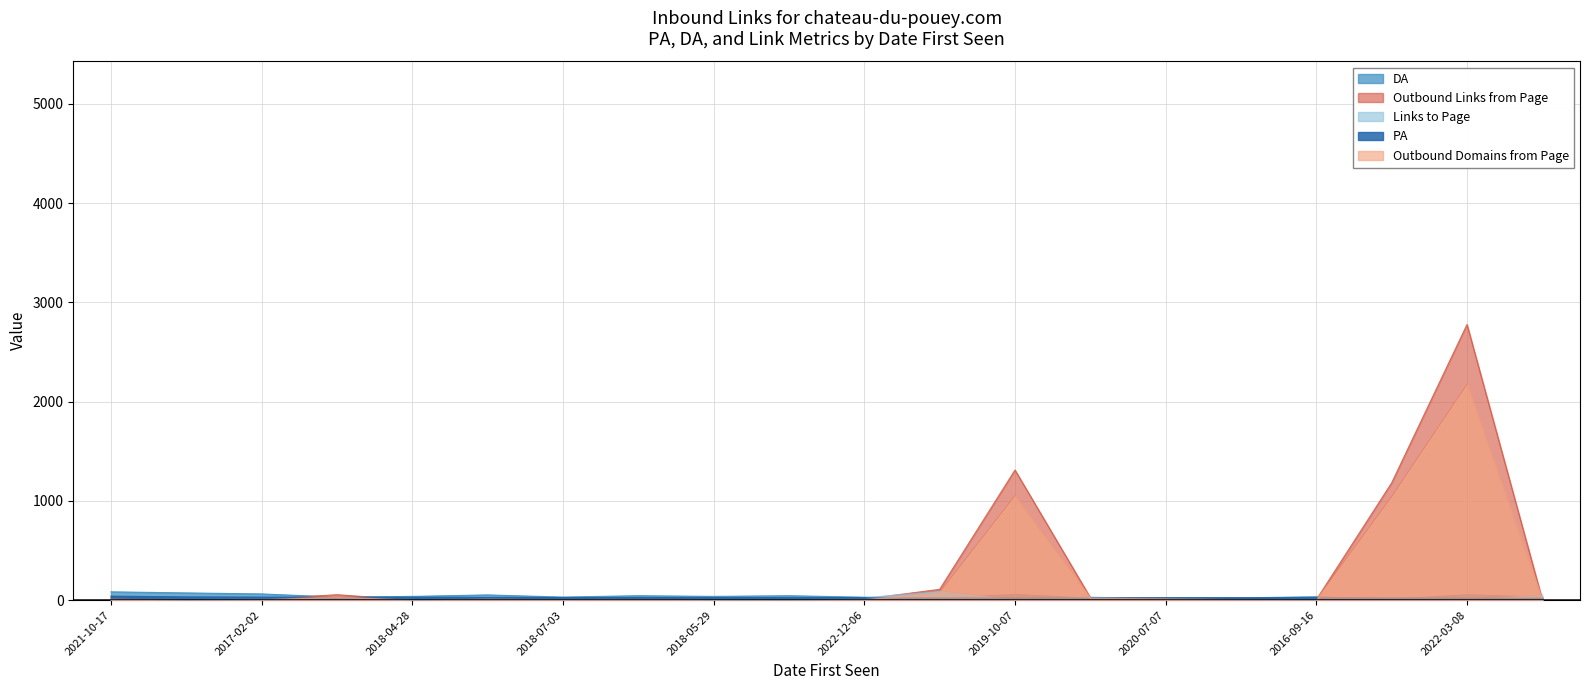

How many times do Outbound Domains from Page and Links to Page cross each other?

11